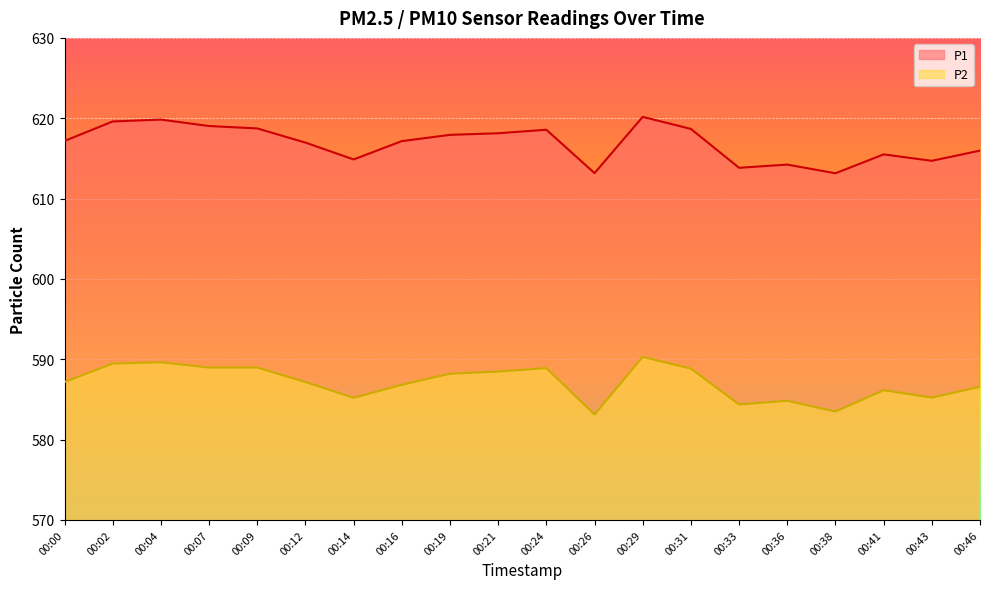

Reading left to right, list all the values displayed in this chart.

P1: 617.2	619.6	619.8	619.0	618.7	617.0	614.9	617.1	617.9	618.1	618.6	613.2	620.2	618.7	613.8	614.2	613.1	615.5	614.7	616.0
P2: 587.2	589.5	589.6	589.0	589.0	587.2	585.2	586.8	588.2	588.5	588.9	583.1	590.3	588.8	584.4	584.8	583.5	586.1	585.2	586.6